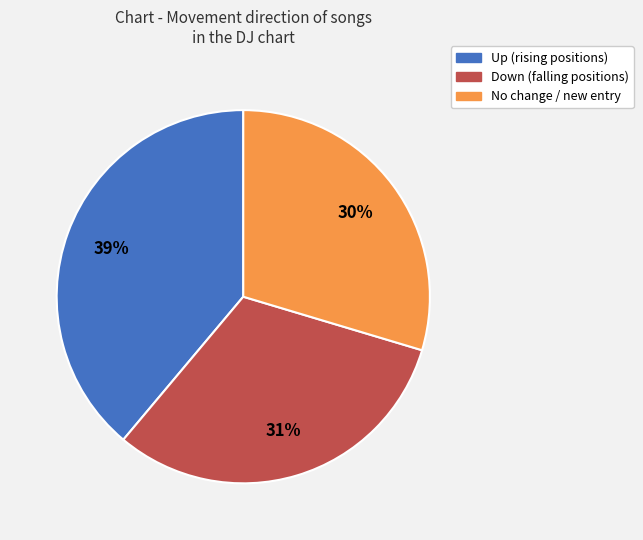

Does any single category account for the majority?

No